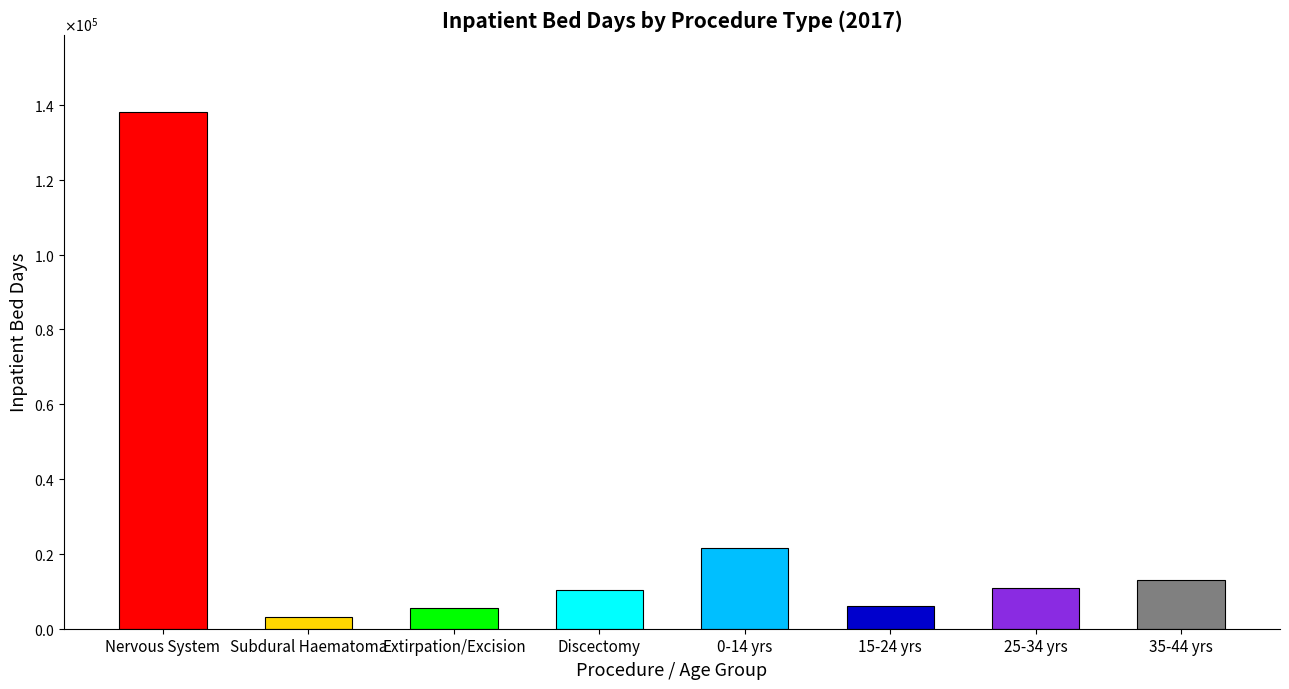

What is the greatest value displayed?

138068